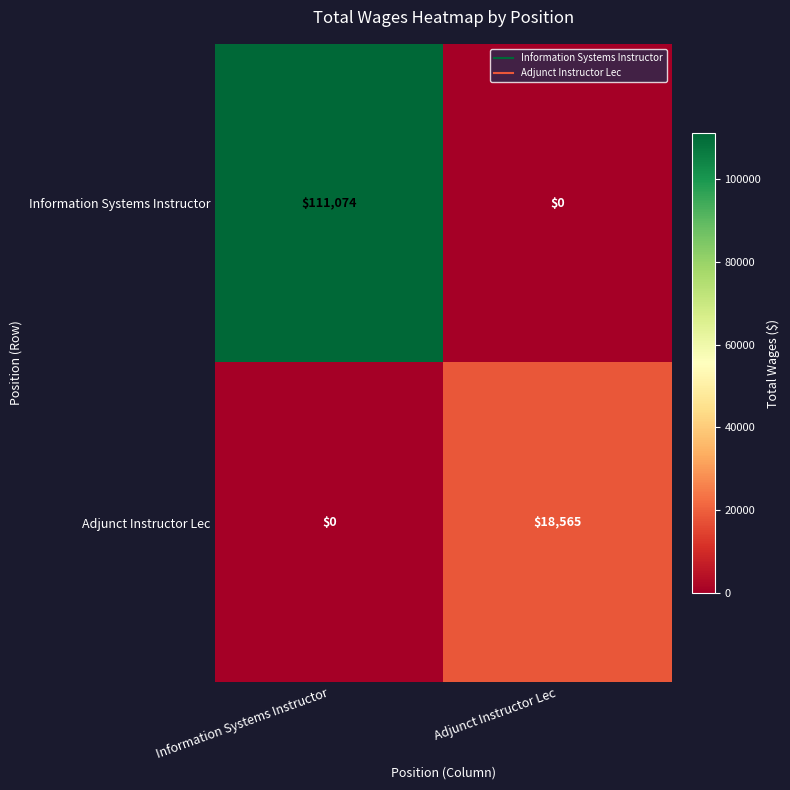

Which series has the widest spread of values?

Information Systems Instructor